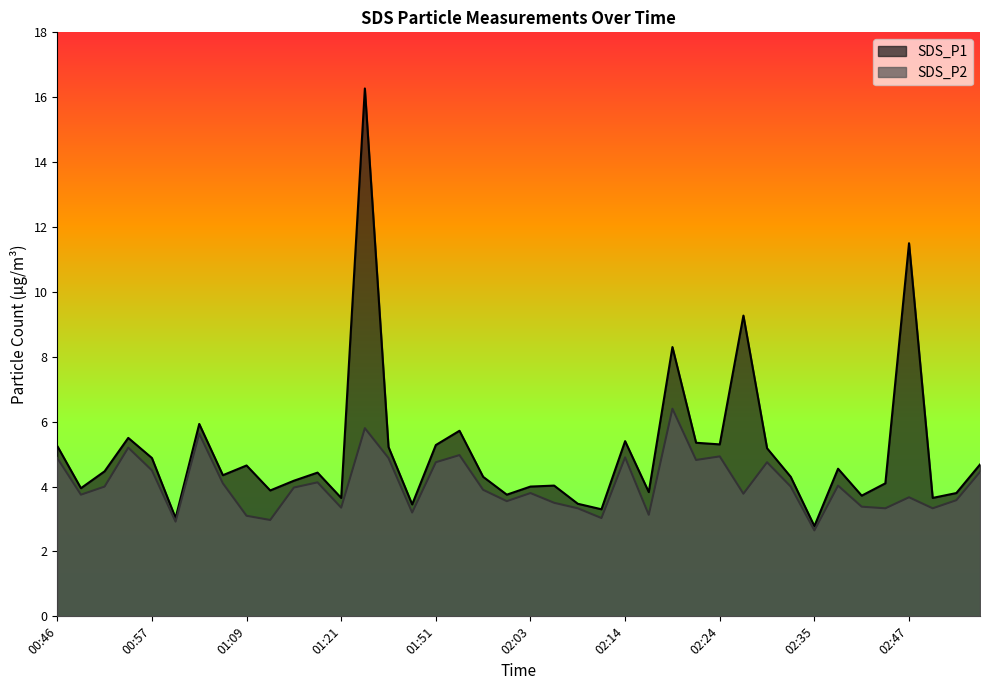

At which label does SDS_P1 first exceed 4?

00:46